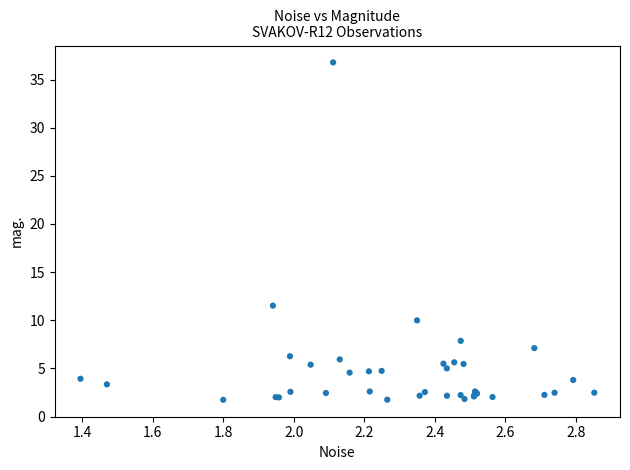

What Y value in the scatter plot is closest to 19?

11.5